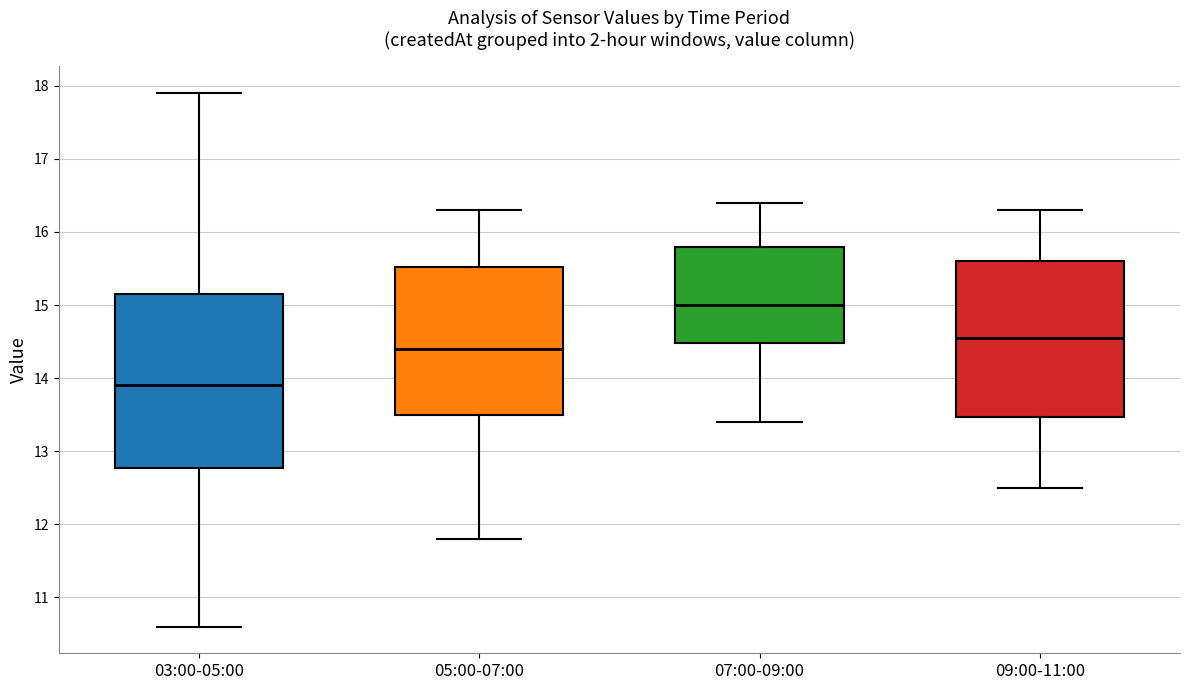

Where does the median line of the box for 09:00-11:00 sit on the y-axis? The values are not printed on the chart, so give them approximately, as read against the axis.

14.6